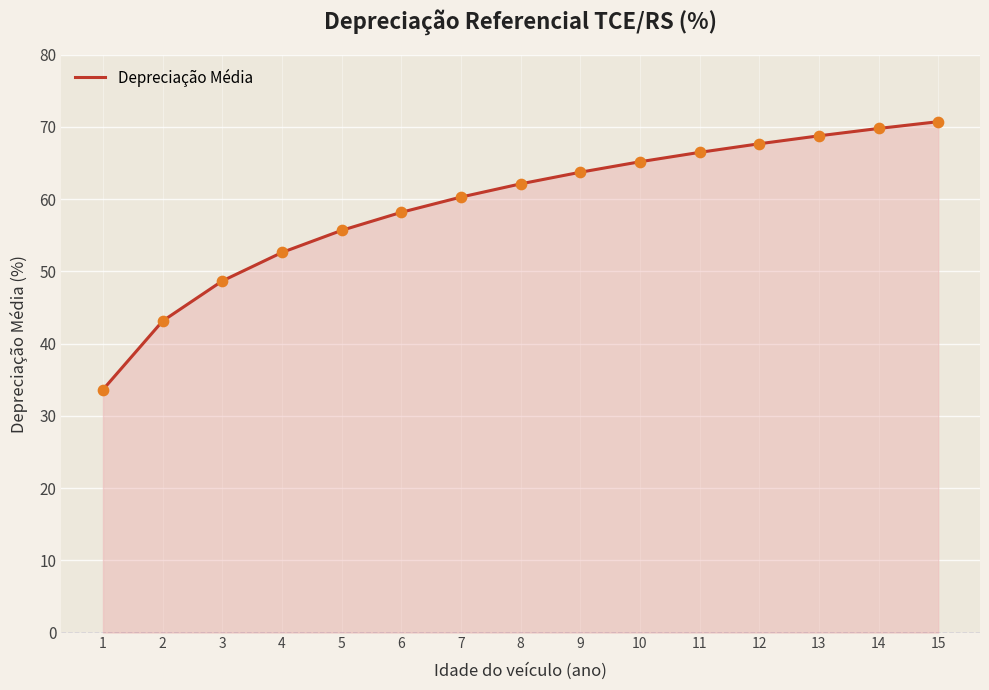

Between 4 and 12, which is larger?

12